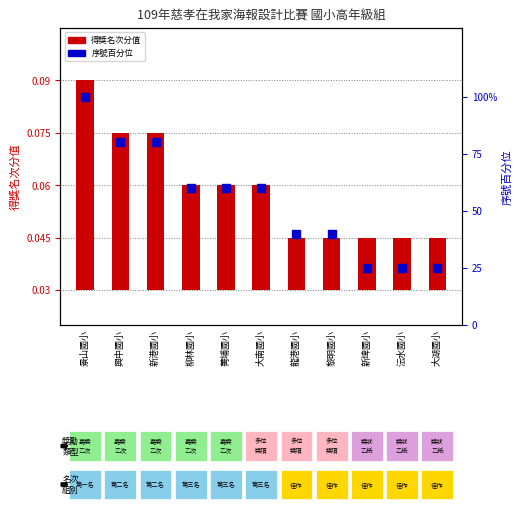

Which series contains the highest Y value?

序號百分位